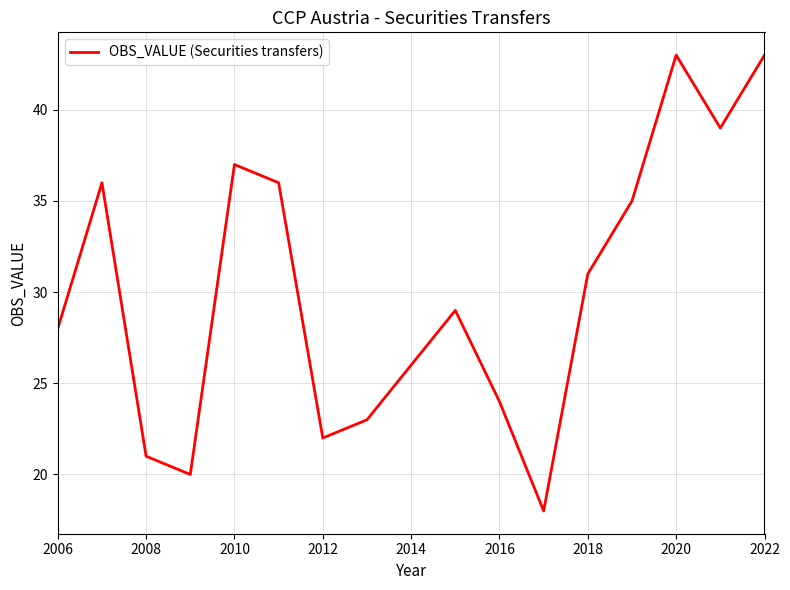

What is the greatest value displayed?

43